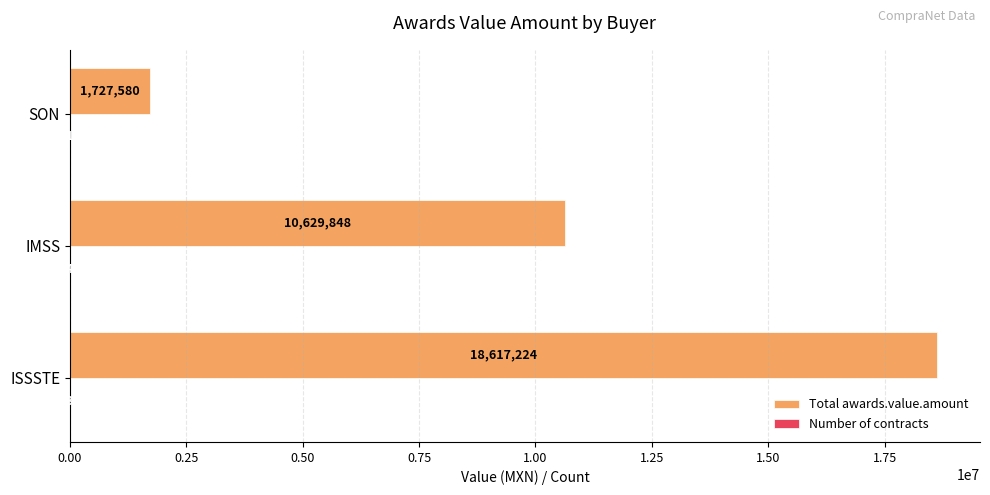

Between ISSSTE and IMSS, which series saw the biggest shift?

Total awards.value.amount